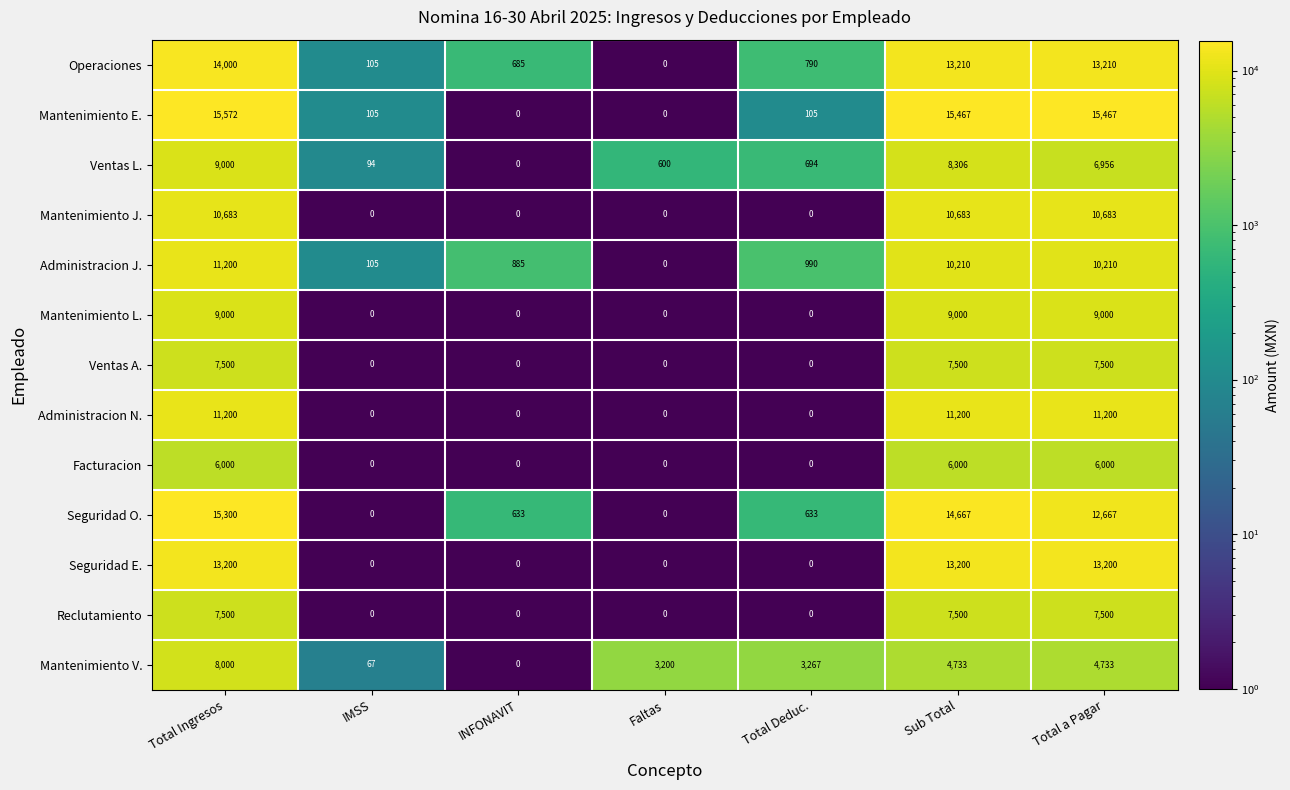

The Reclutamiento series shows 0 at Total Deduc.. True or false?

True